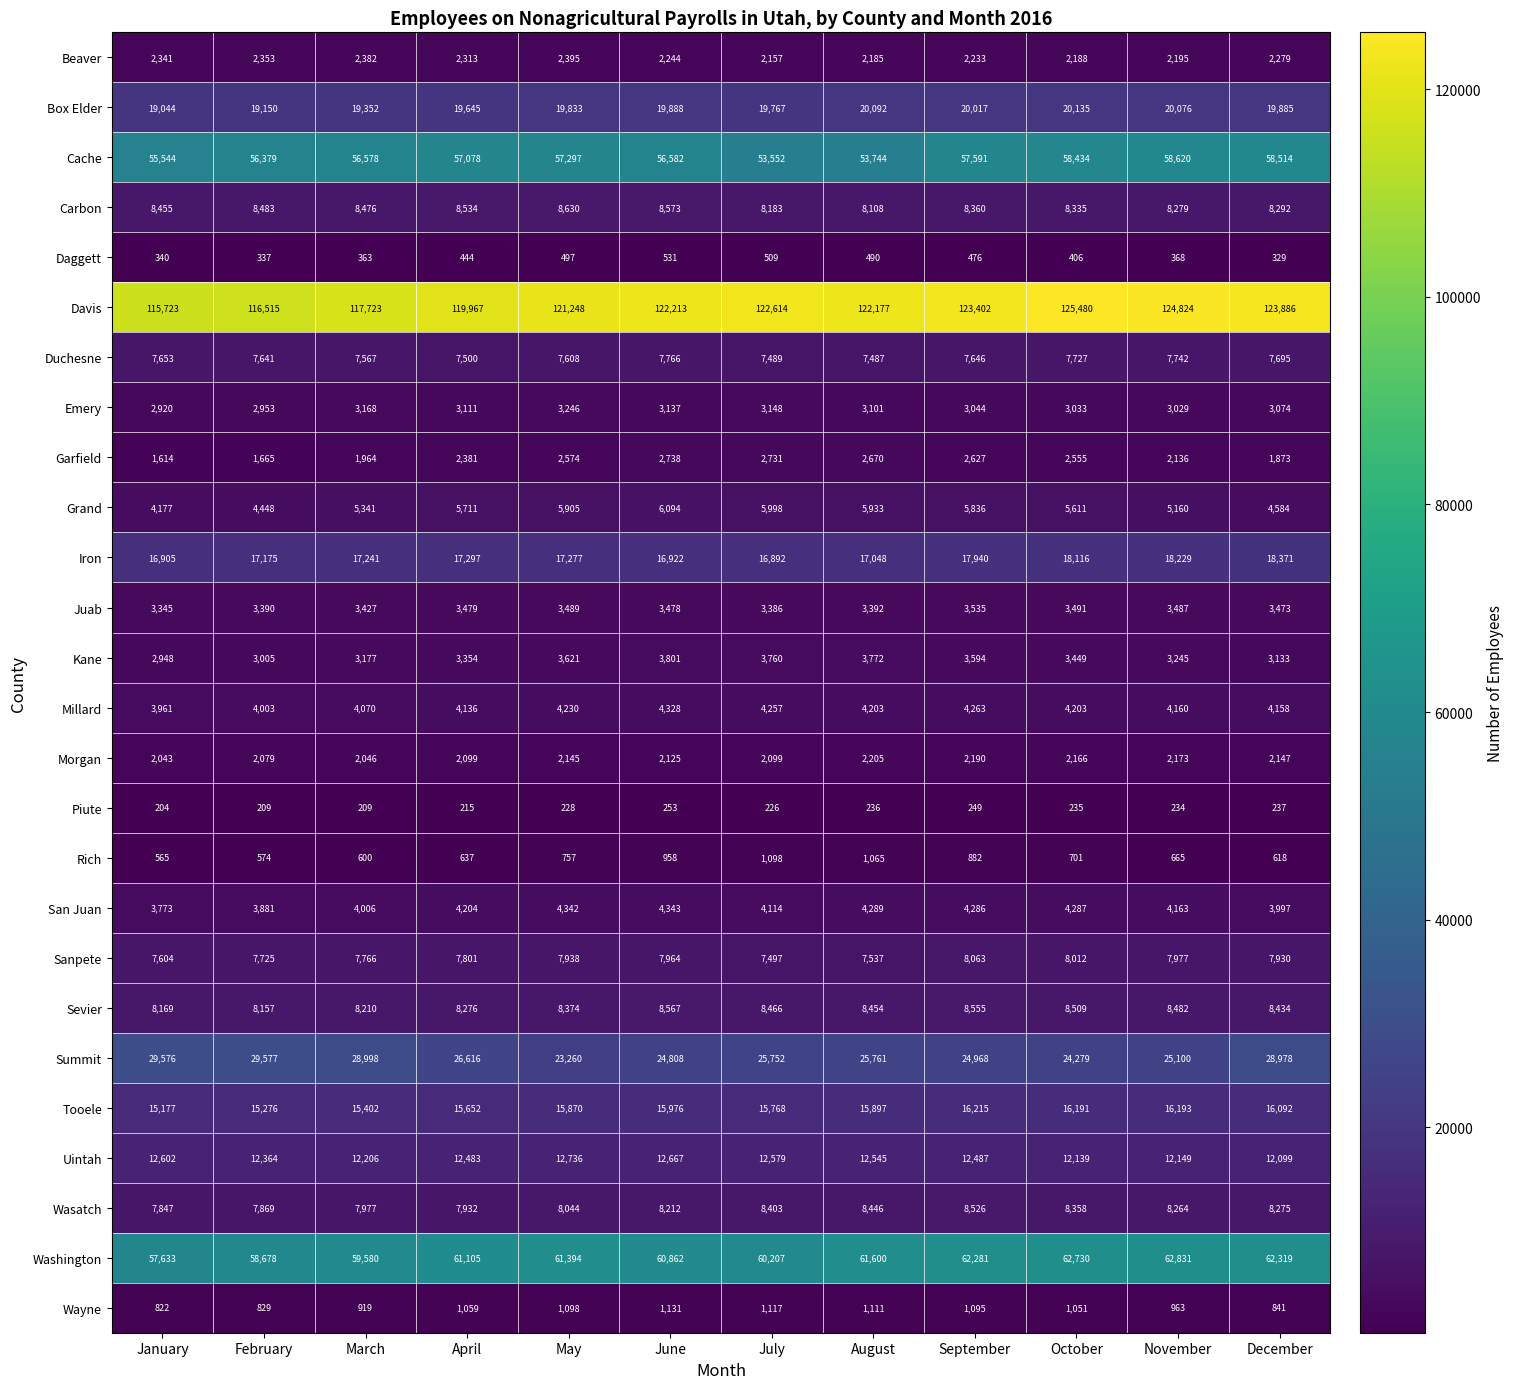

How many data points in Juab are less than 3478?

6